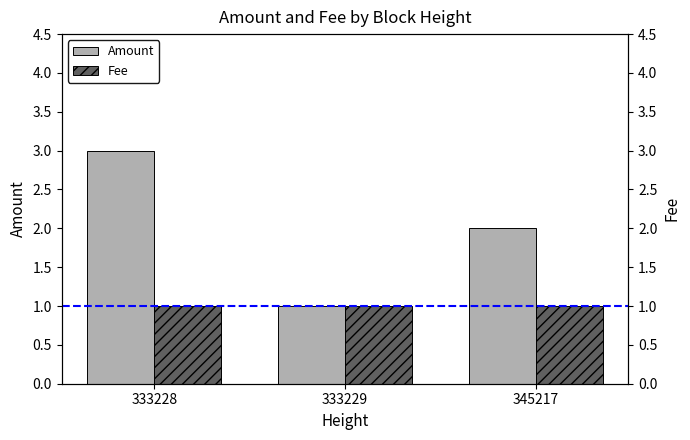

What is the sum of all Fee values?

3.0